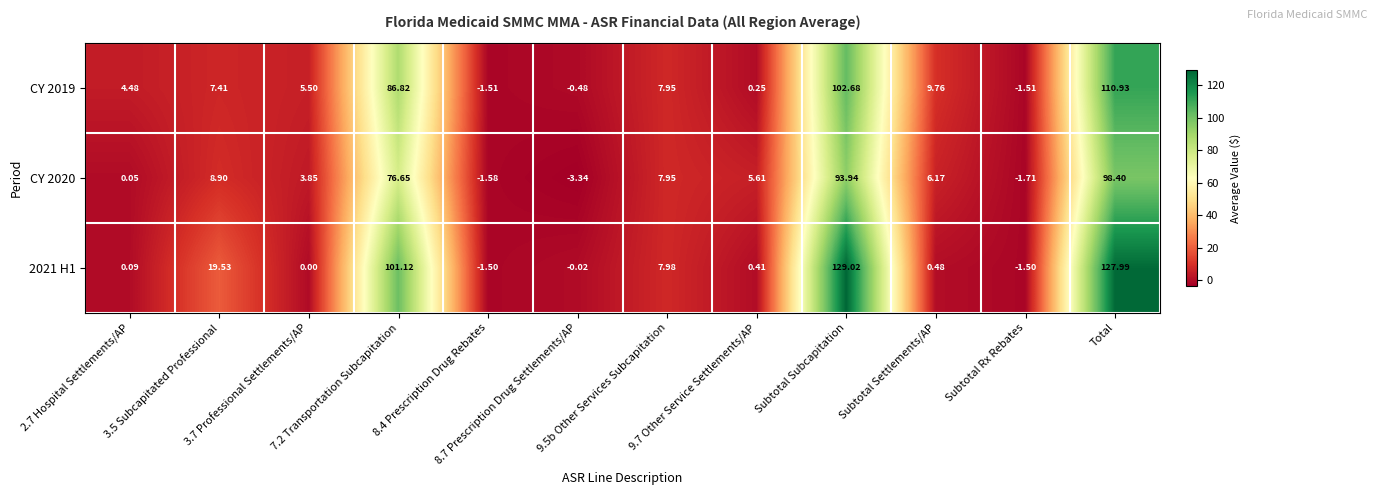

Between 2.7 Hospital Settlements/AP and 7.2 Transportation Subcapitation, which series saw the biggest shift?

2021 H1